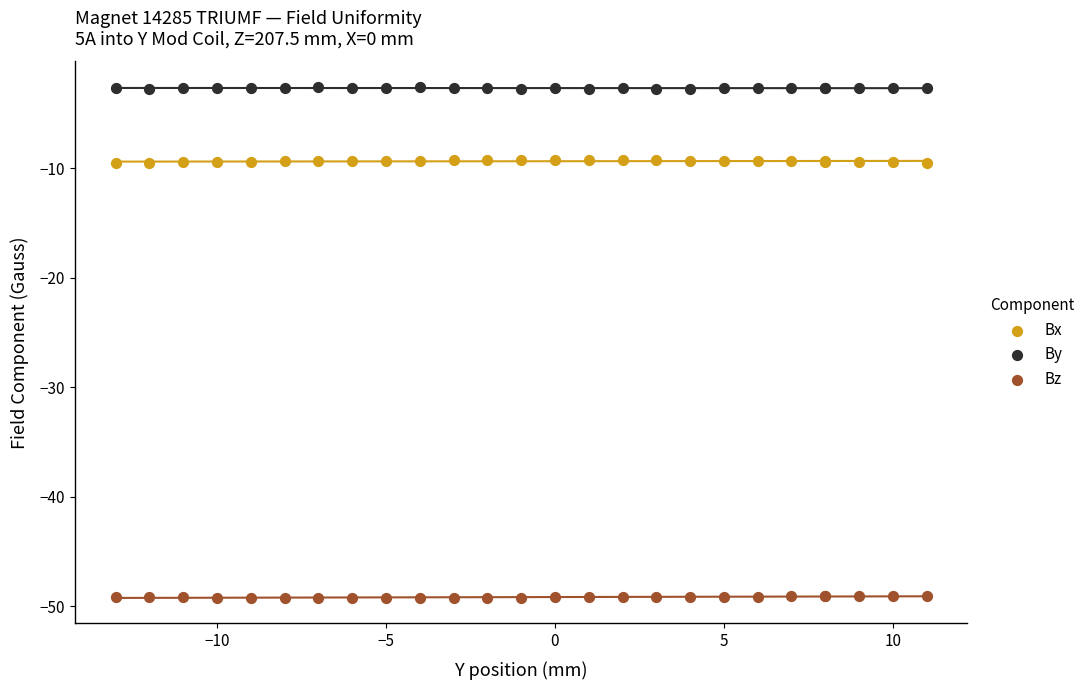

Which series reaches the minimum Y coordinate?

Bz